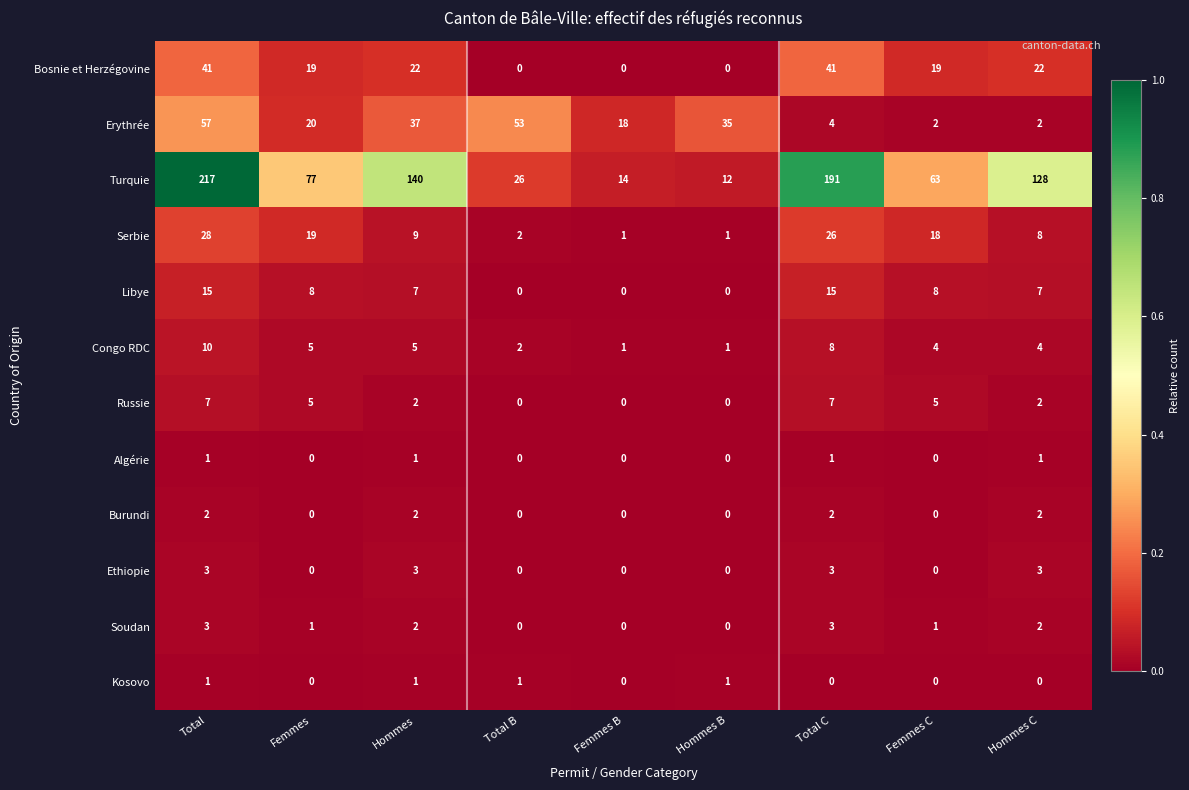

At how many categories does at least one series exceed 0?

9